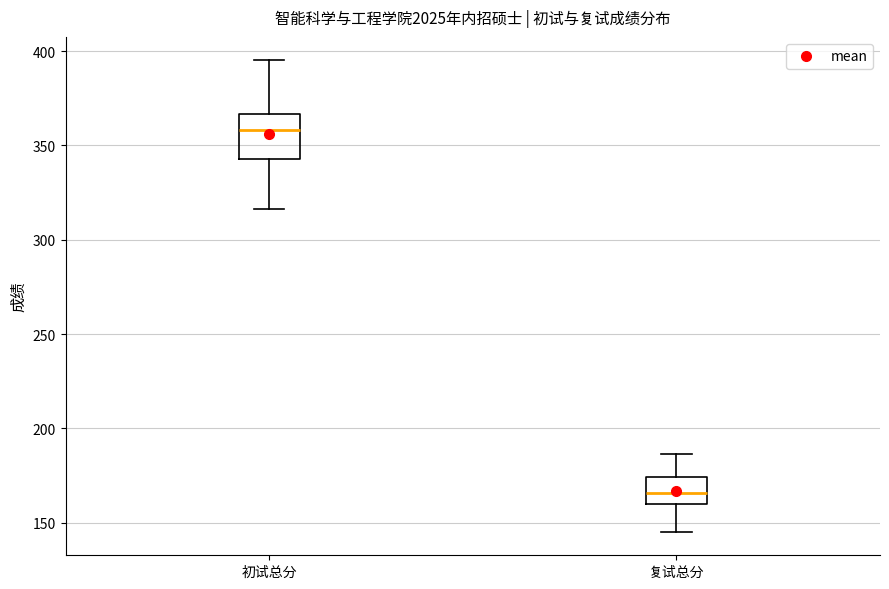

Comparing the boxes themselves (not the whiskers), which one is the tallest?

初试总分